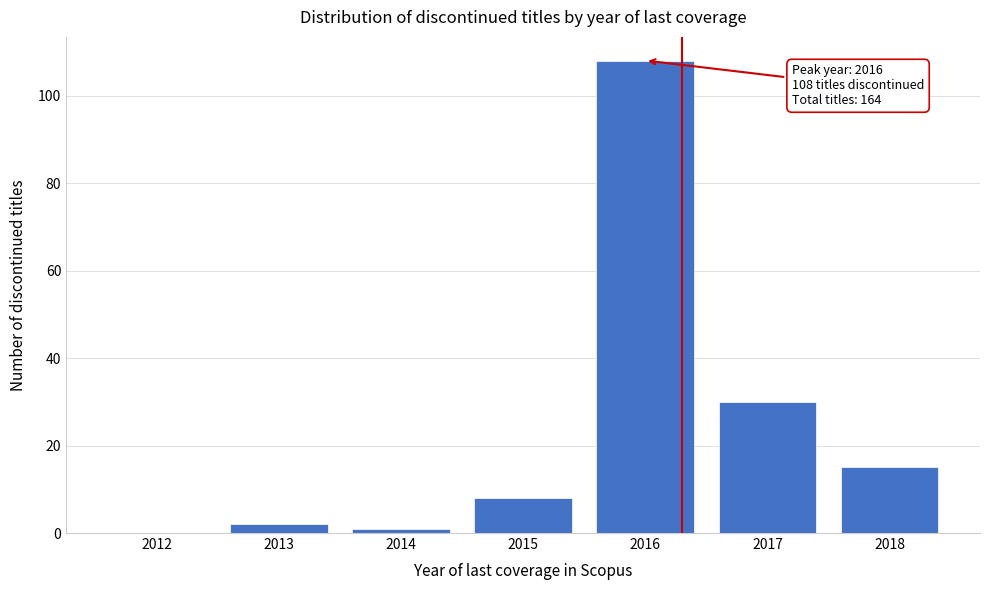

Reading right to left, extract all data points from this chart.

2018=15	2017=30	2016=108	2015=8	2014=1	2013=2	2012=0